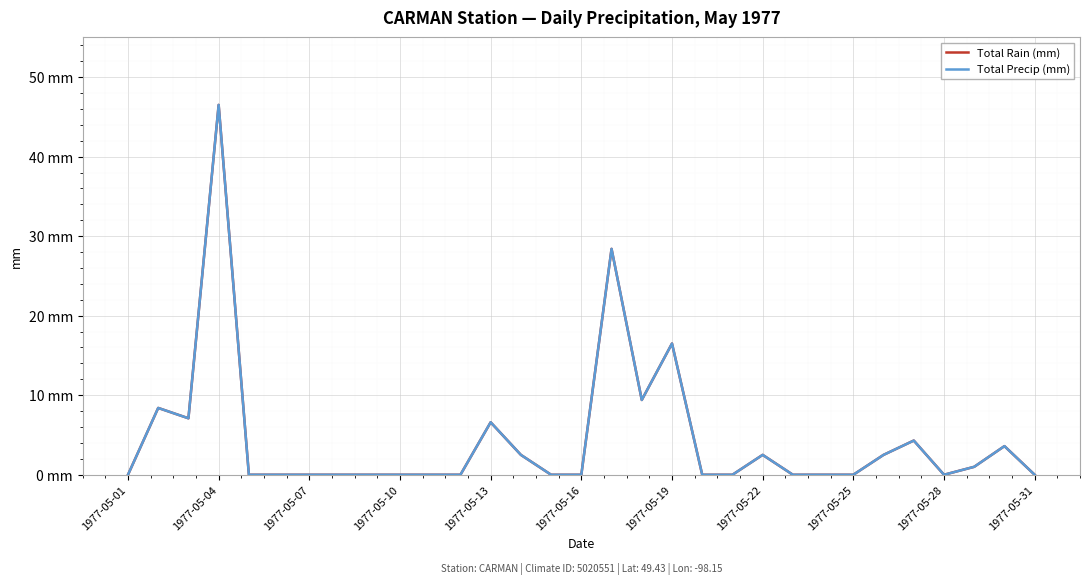

True or false: Total Rain (mm) and Total Precip (mm) intersect in this chart.

False